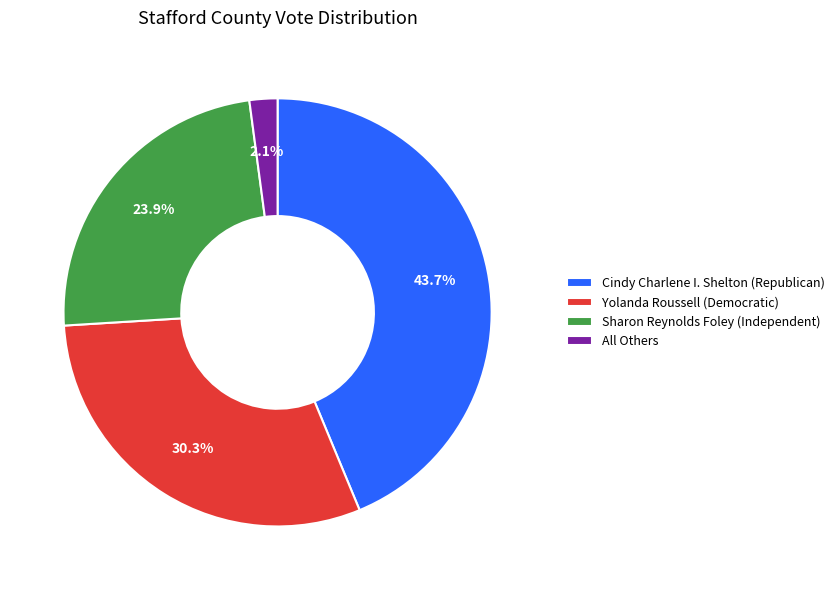

To the nearest percent, what percentage of the pie is Cindy Charlene I. Shelton (Republican)?

44%